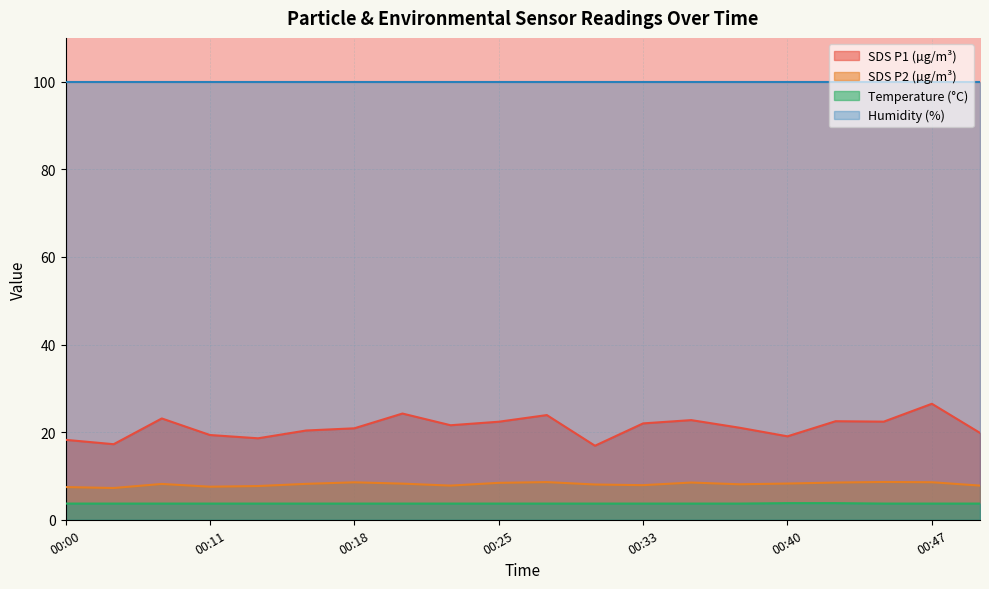

What is the total value across all series at 00:18?

133.0